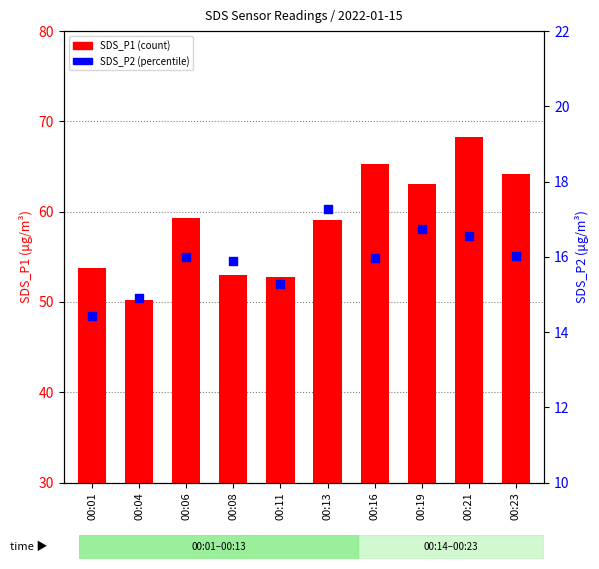

Which series contains the lowest Y value?

SDS_P2